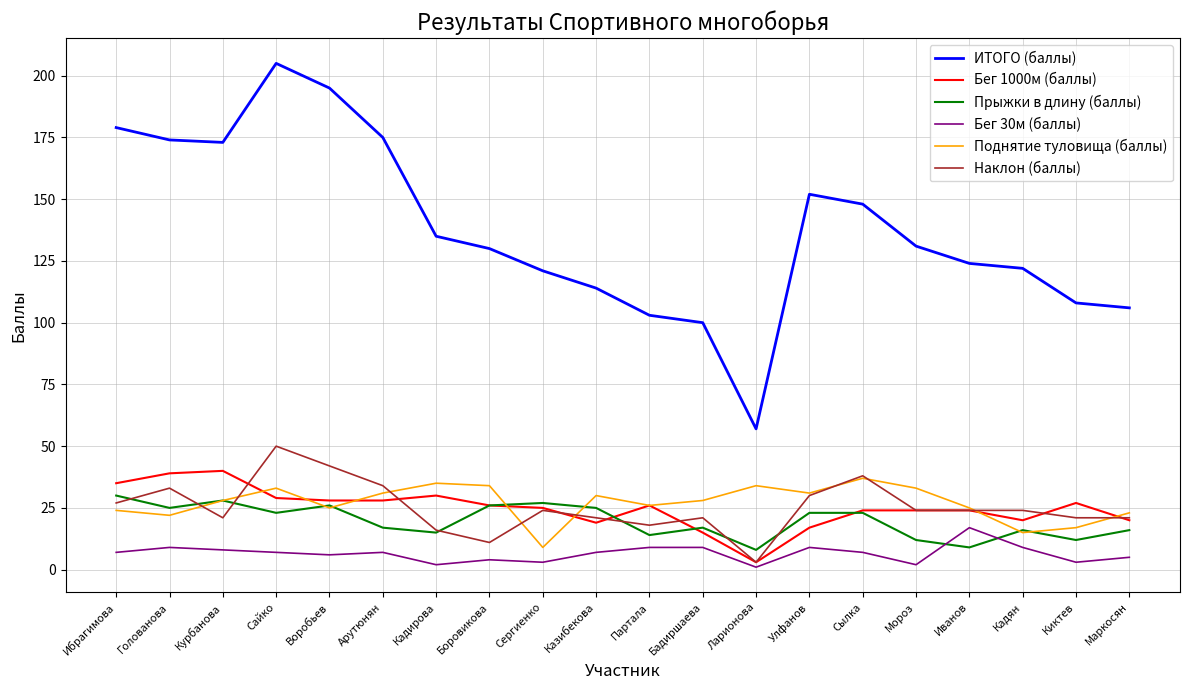

What is the total value across all series at Иванов?

223